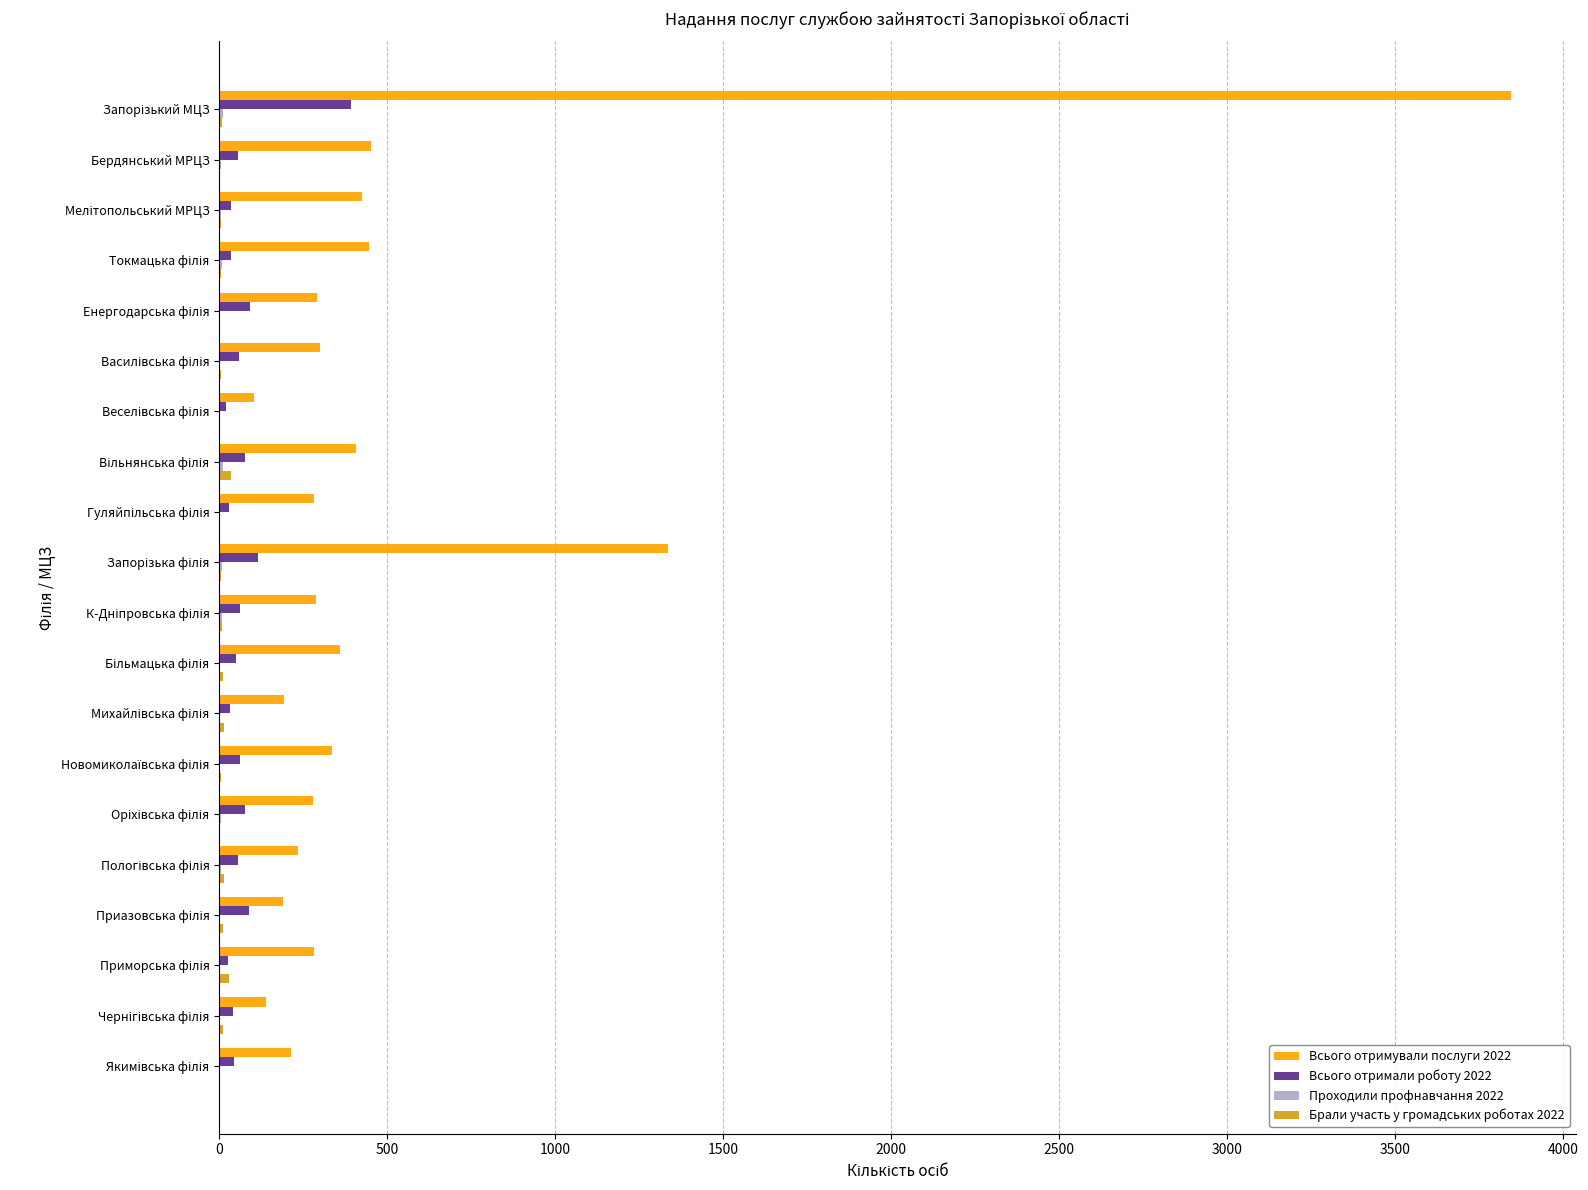

What is the maximum value shown in the chart?

3845